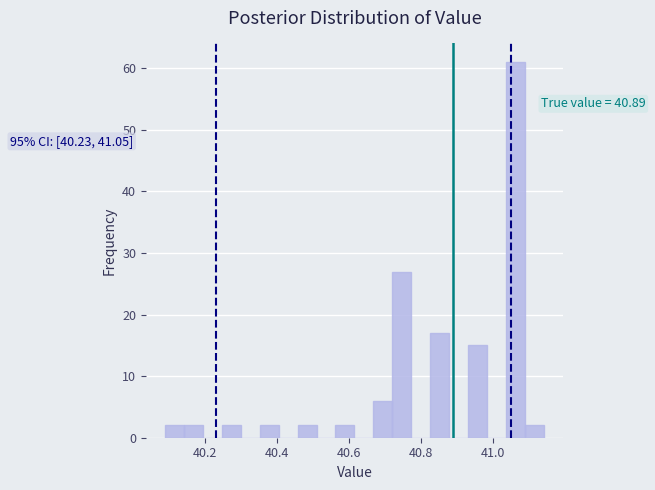

Around what value on the x-axis is the tallest bar? Give the approximate position of its centre, as read against the axis.

41.06